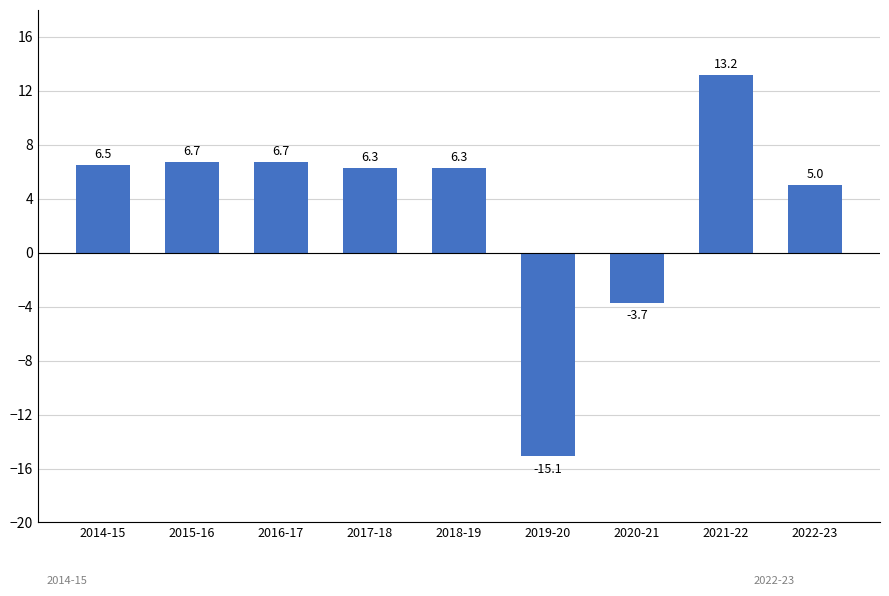

What is the change in value from 2016-17 to 2018-19?

-0.4